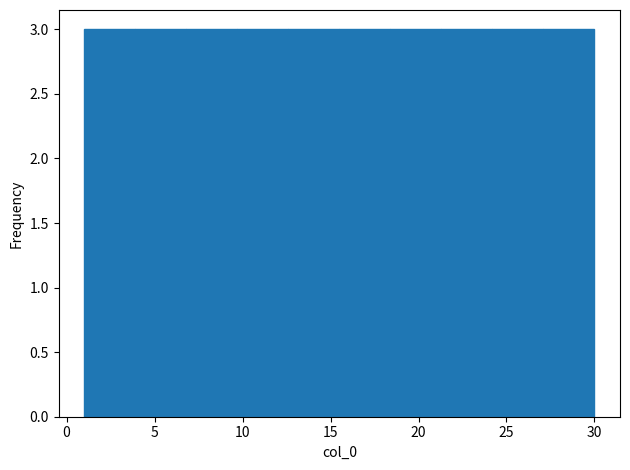

Reading left to right, transcribe this chart: for each bar, give the range it covers on the x-axis and its height. Neither the bar edges nor the heights are printed on the chart, so give them approximately, as read against the axes.

1.0 to 3.9: 3
3.9 to 6.8: 3
6.8 to 9.7: 3
9.7 to 12.6: 3
12.6 to 15.5: 3
15.5 to 18.4: 3
18.4 to 21.3: 3
21.3 to 24.2: 3
24.2 to 27.1: 3
27.1 to 30.0: 3